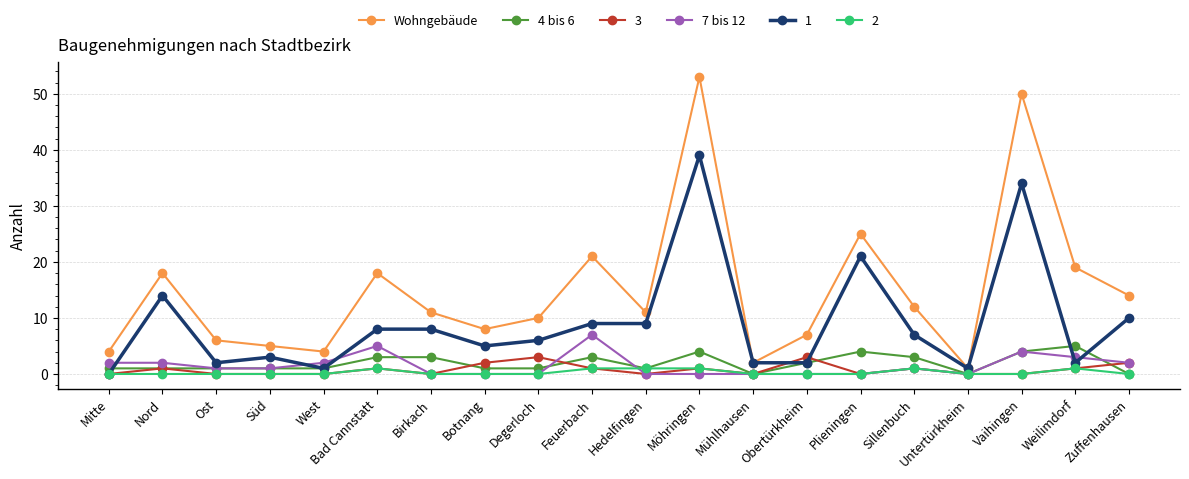

At how many categories does at least one series exceed 15?

7